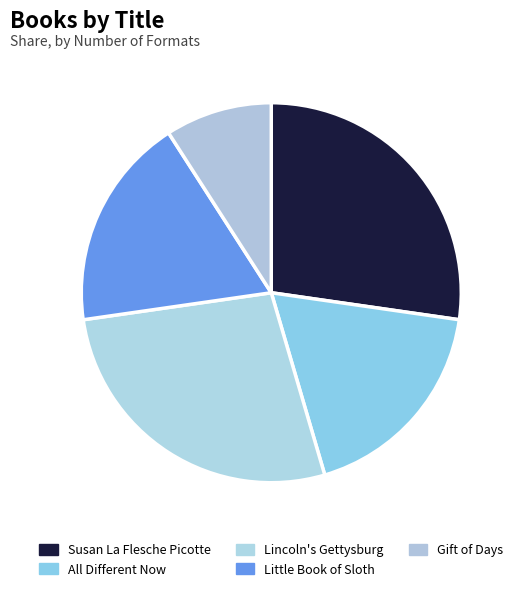

Between Little Book of Sloth and All Different Now, which is larger?

Little Book of Sloth